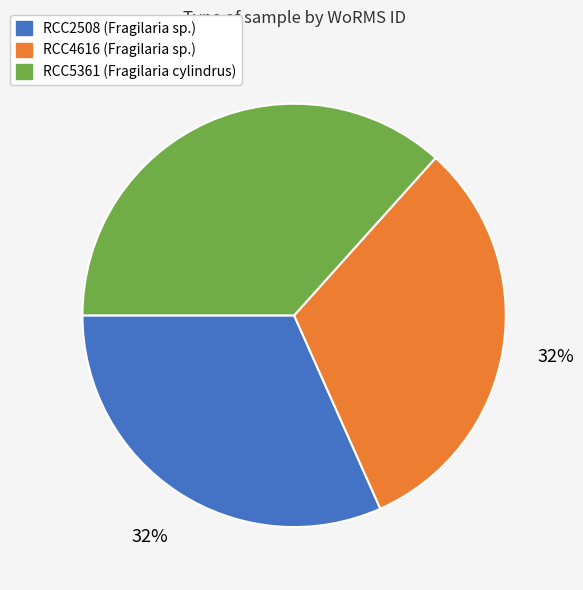

To the nearest percent, what portion does RCC2508 (Fragilaria sp.) represent?

32%